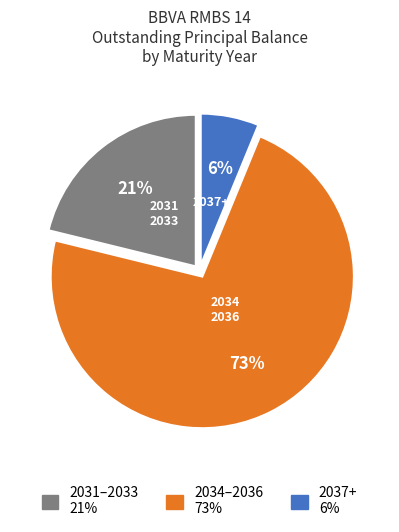

Is there any slice that represents more than half of the pie?

Yes